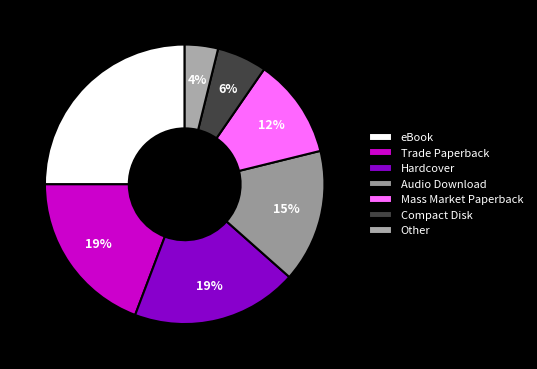

To the nearest percent, what is the difference between the Trade Paperback and Other slice percentages?

15%